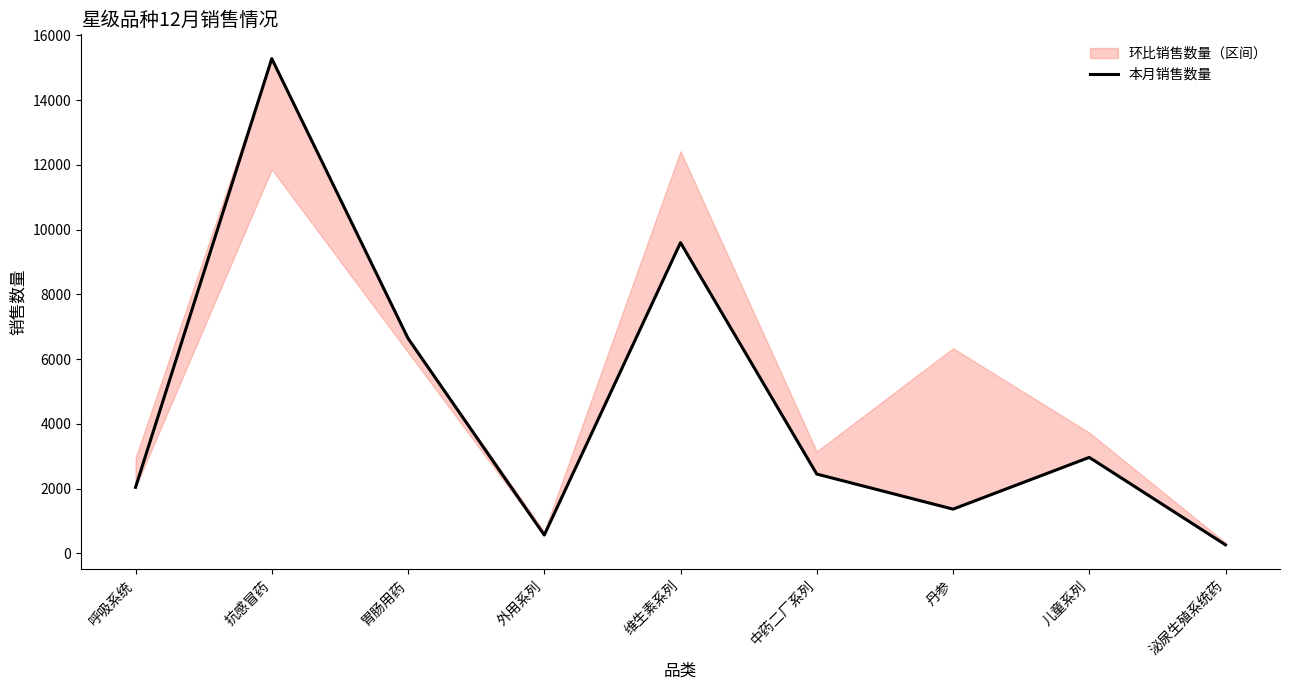

Rank the categories by value from highest to lowest.

抗感冒药, 维生素系列, 胃肠用药, 儿童系列, 中药二厂系列, 呼吸系统, 丹参, 外用系列, 泌尿生殖系统药